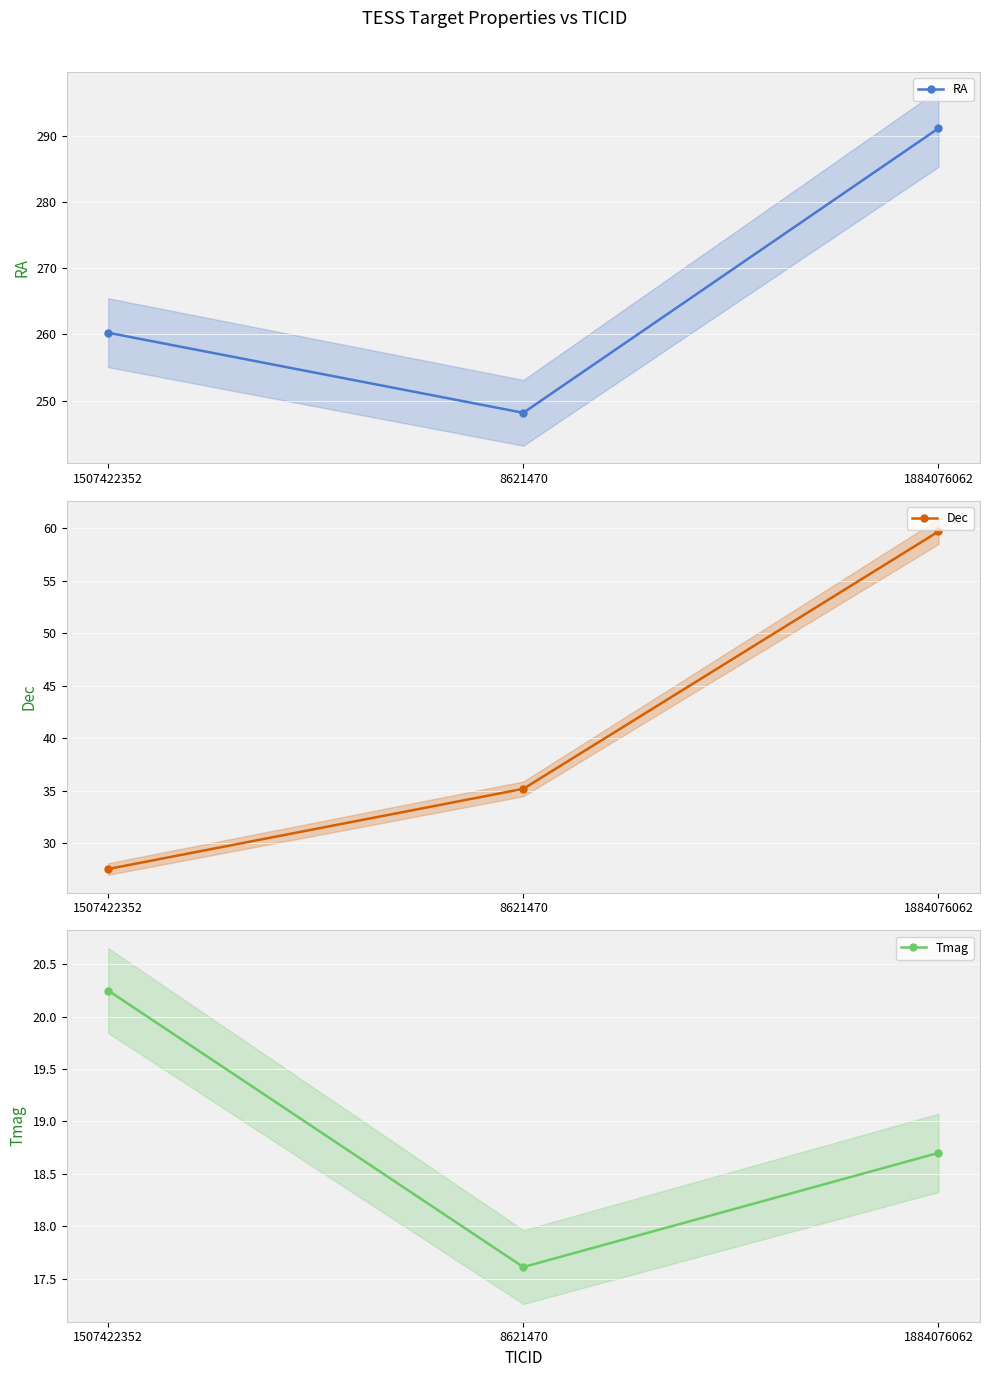

What is the difference between the maximum and minimum values in the RA series?

43.0